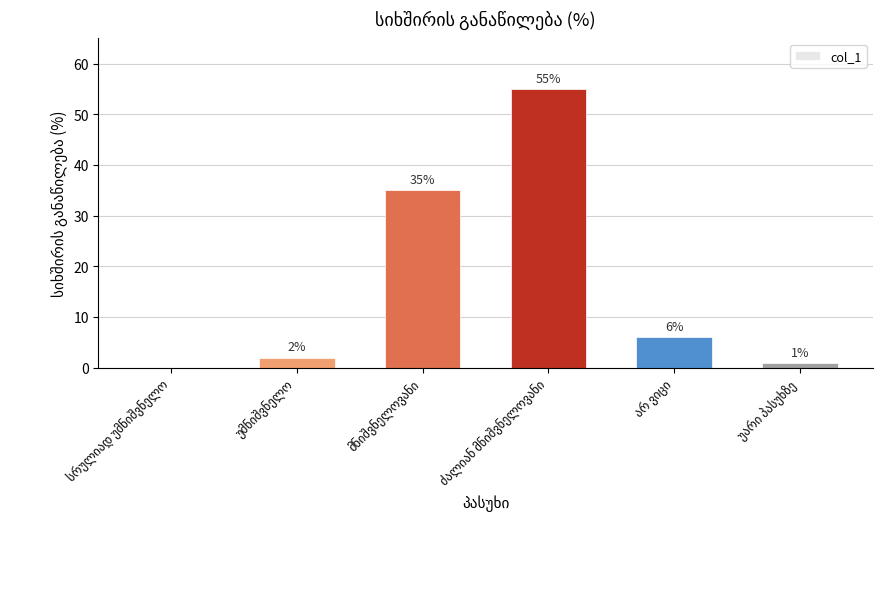

What is the sum of all values?

99